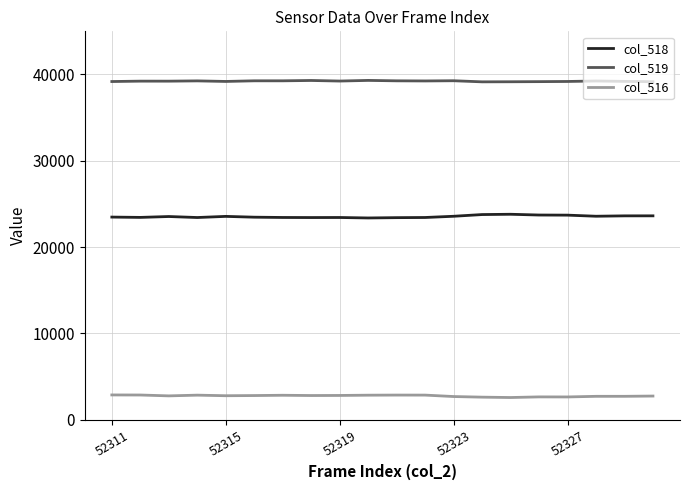

Rank the series by their average value, from lowest to highest.

col_516, col_518, col_519